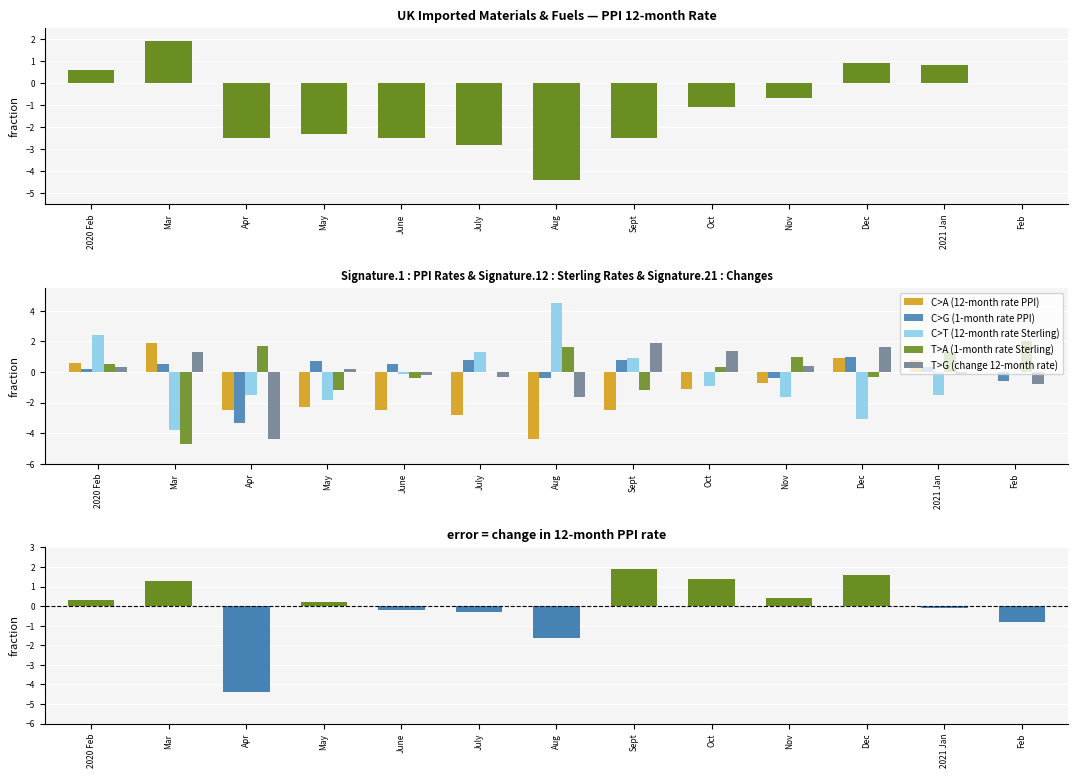

Is the value of C>A (12-month rate PPI) at Sept greater than the value of C>T (12-month rate Sterling) at Apr?

No